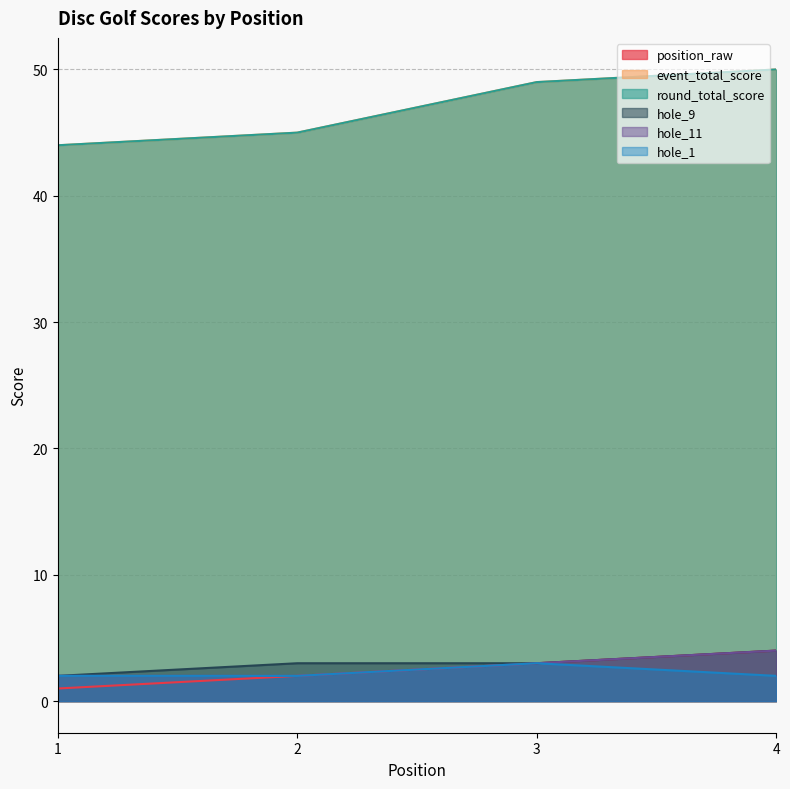

At which category is the sum across all series the highest?

4